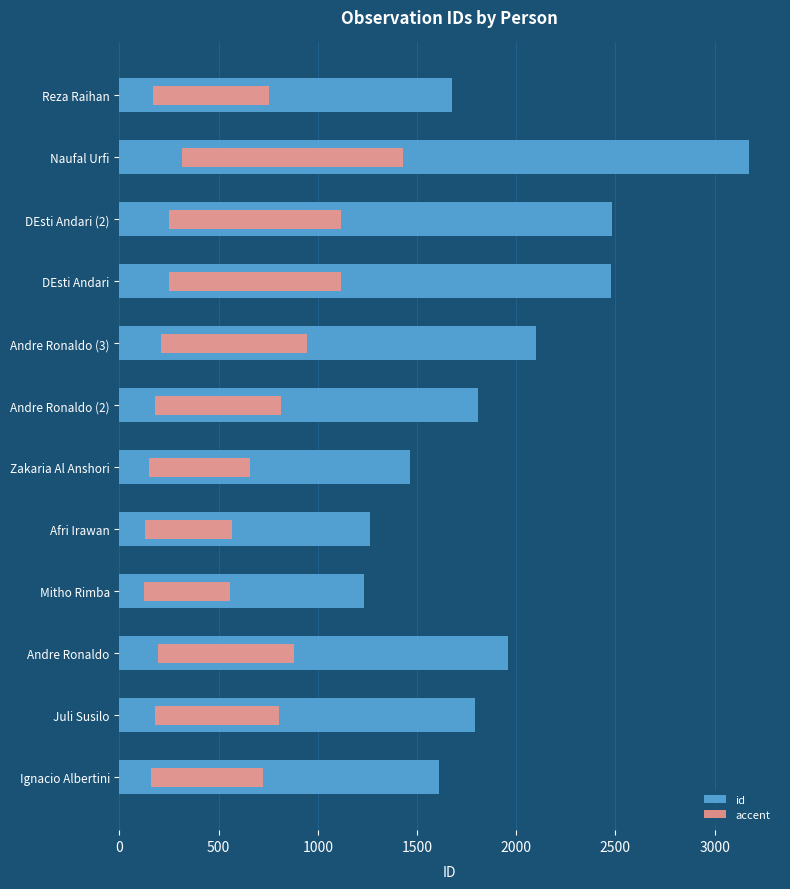

Which has a higher value, Ignacio Albertini or Juli Susilo?

Juli Susilo